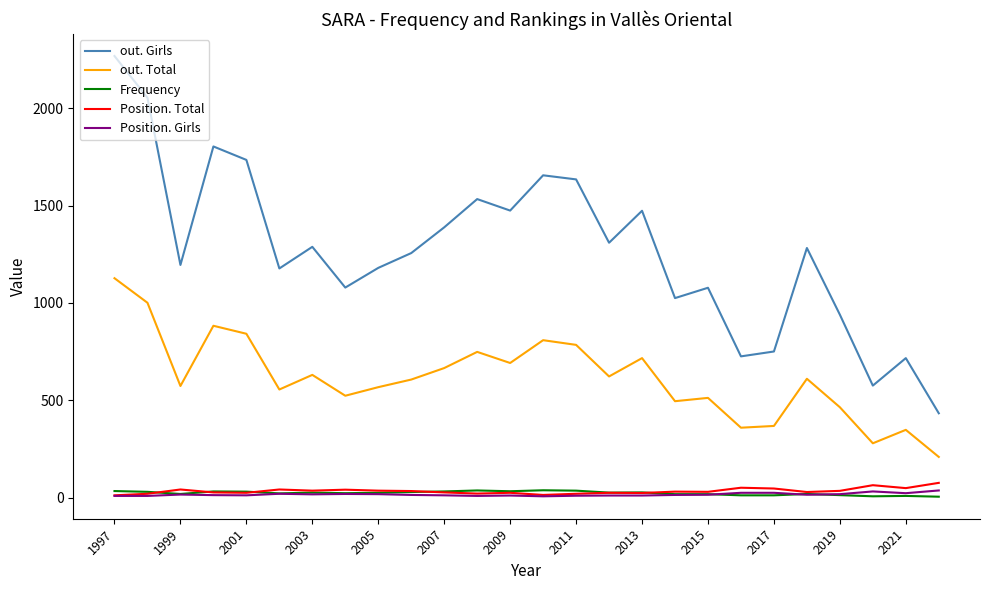

Which series has the widest spread of values?

out. Girls